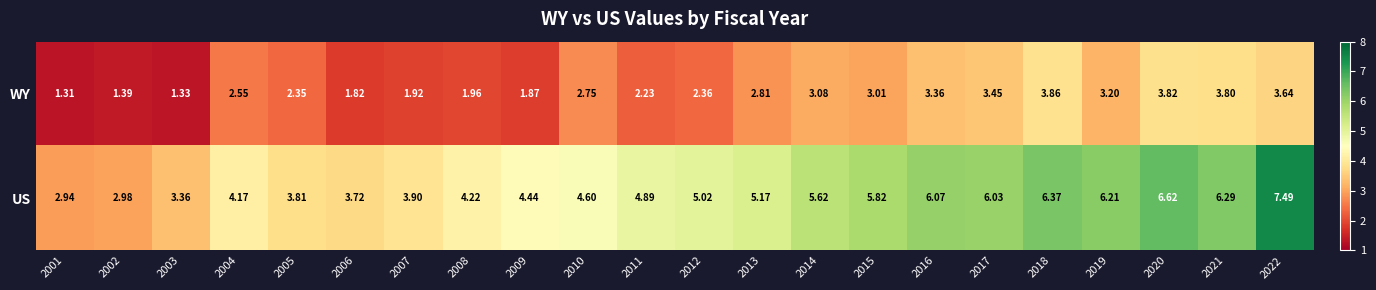

Rank the series by their maximum value, from lowest to highest.

WY, US